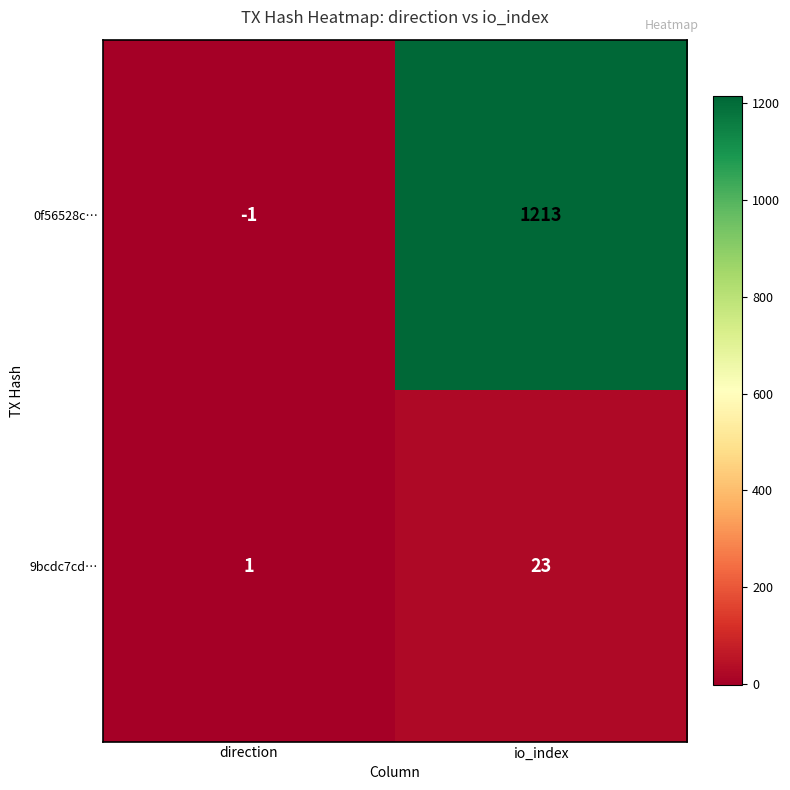

What is the spread (max minus min) of values at direction?

2